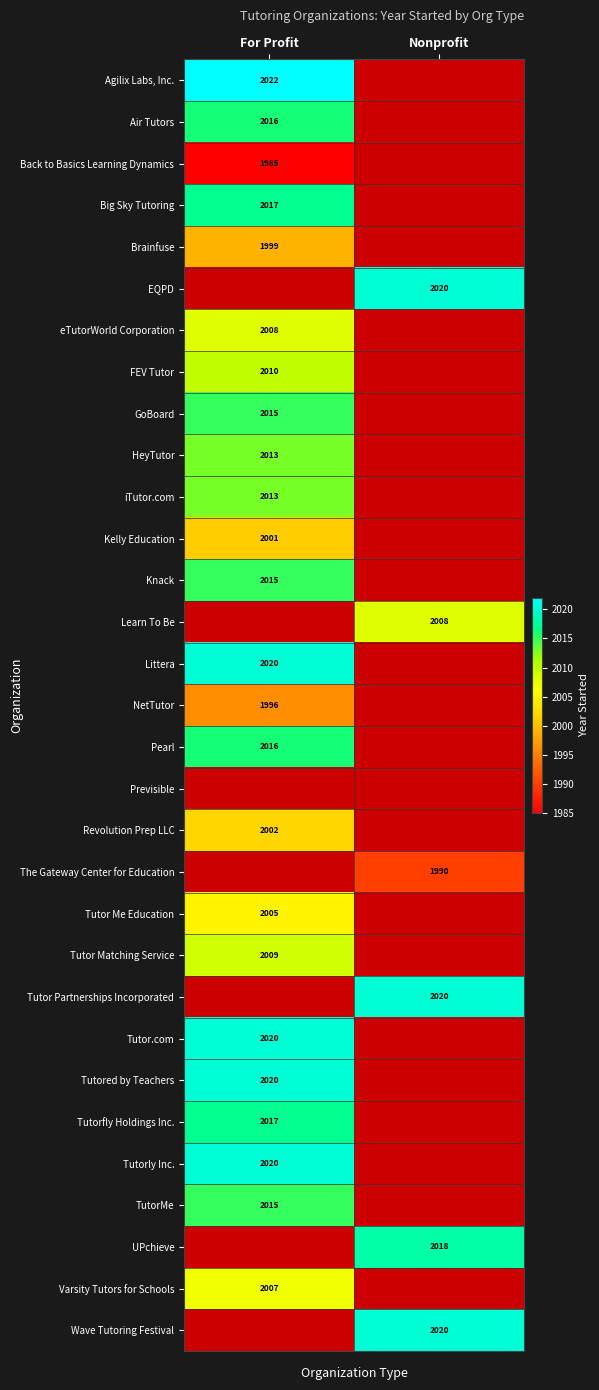

The Tutored by Teachers series shows 2020 at For Profit. True or false?

True